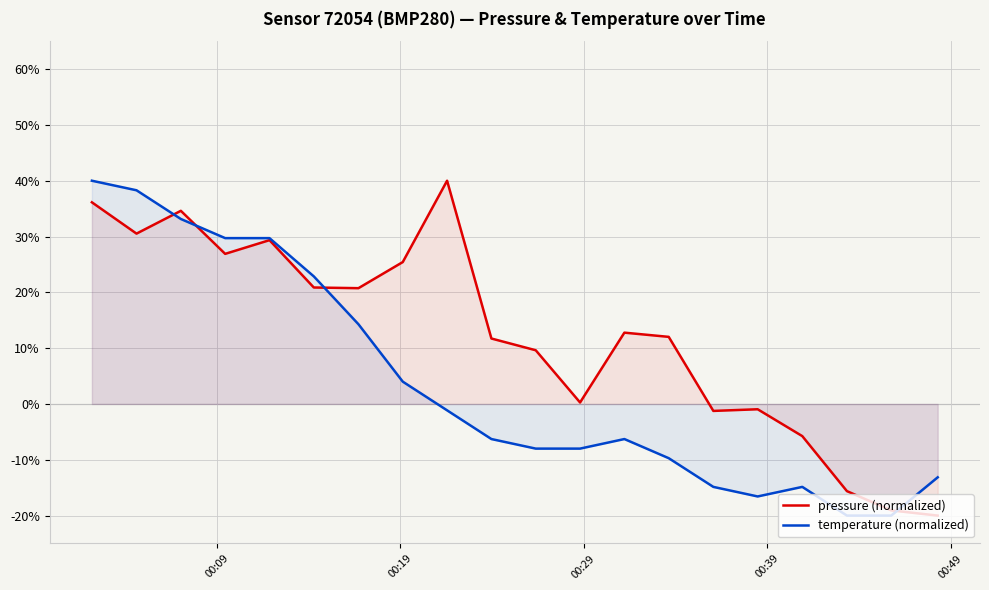

Which series has the largest total across all categories?

pressure (normalized)